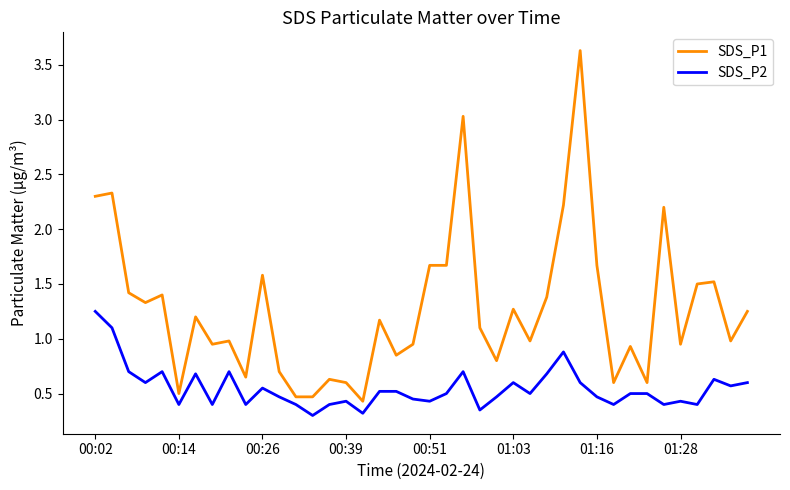

List the series in order of their overall mean, highest first.

SDS_P1, SDS_P2